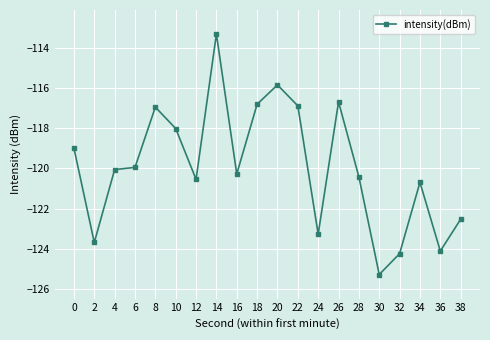

Count the number of data series in this chart.

1